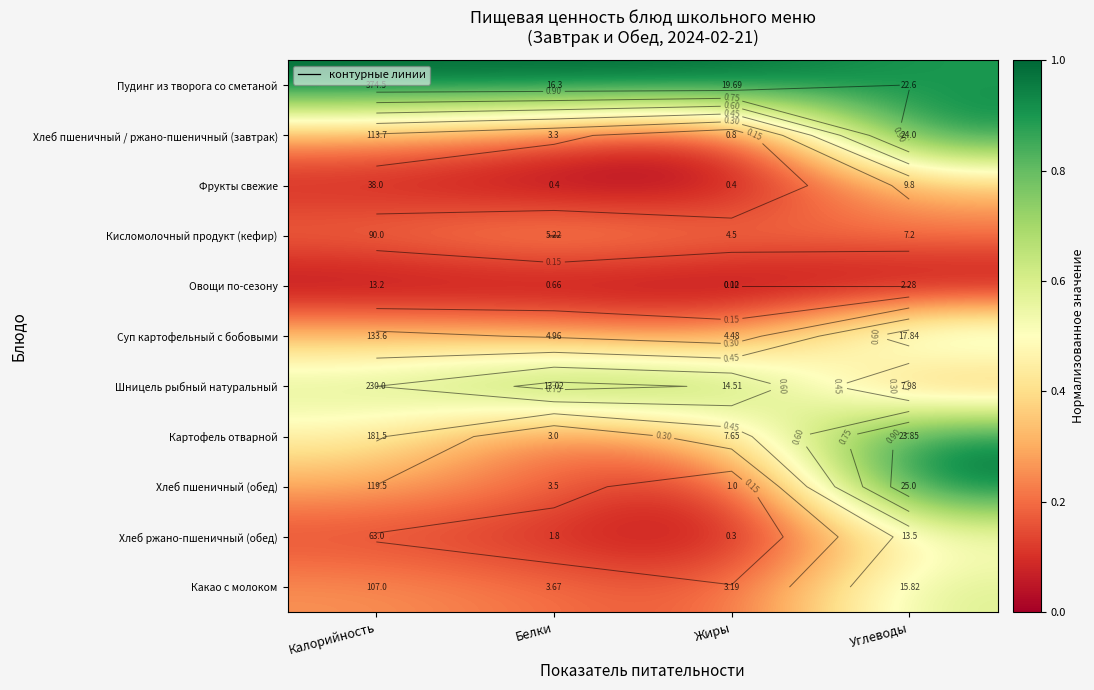

How many data points does each series have?

4